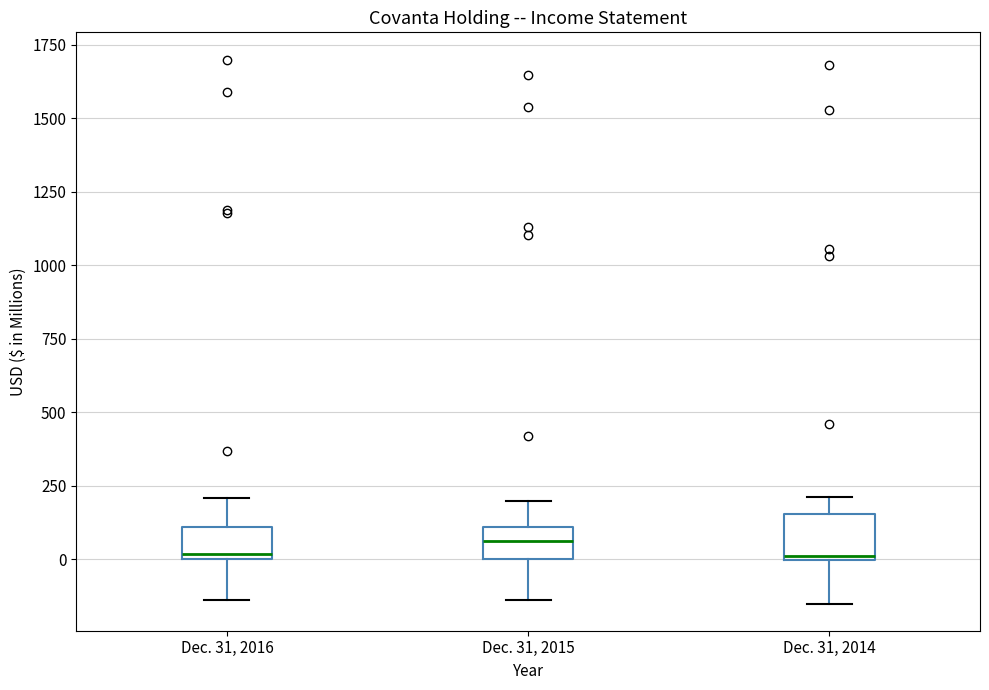

Reading left to right, transcribe this box plot: for each box, give where its median line is, the range the box spans, and where its two whiskers end, as read against the y-axis. The values are not printed on the chart, so give them approximately, as read against the axis.

Dec. 31, 2016: median 0 (just above the box's lower edge), box 0 to 100, whiskers -150 to 200
Dec. 31, 2015: median 50, box 0 to 100, whiskers -150 to 200
Dec. 31, 2014: median 0, box 0 to 150, whiskers -150 to 200